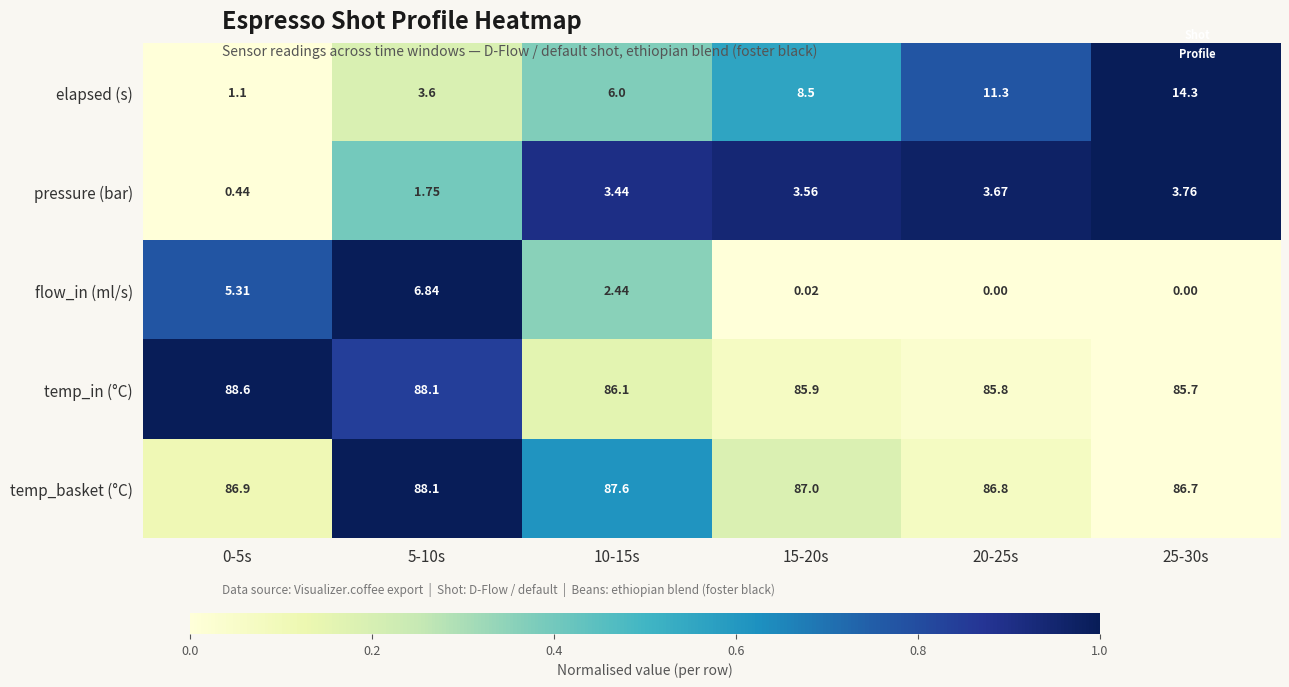

Count the number of categories in the chart.

6